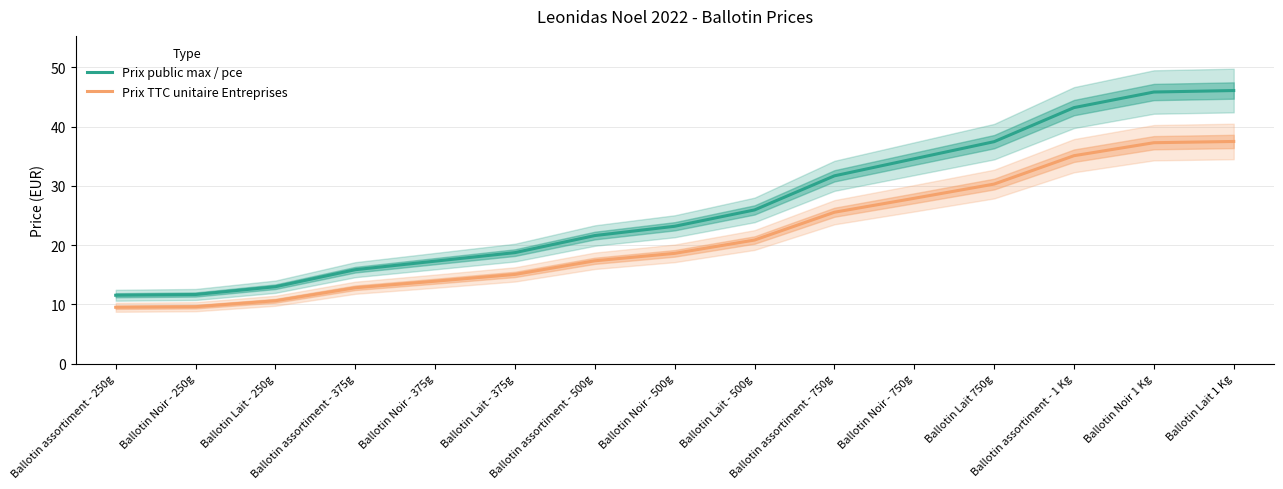

How many values in the Prix TTC unitaire Entreprises series are below 18?

7